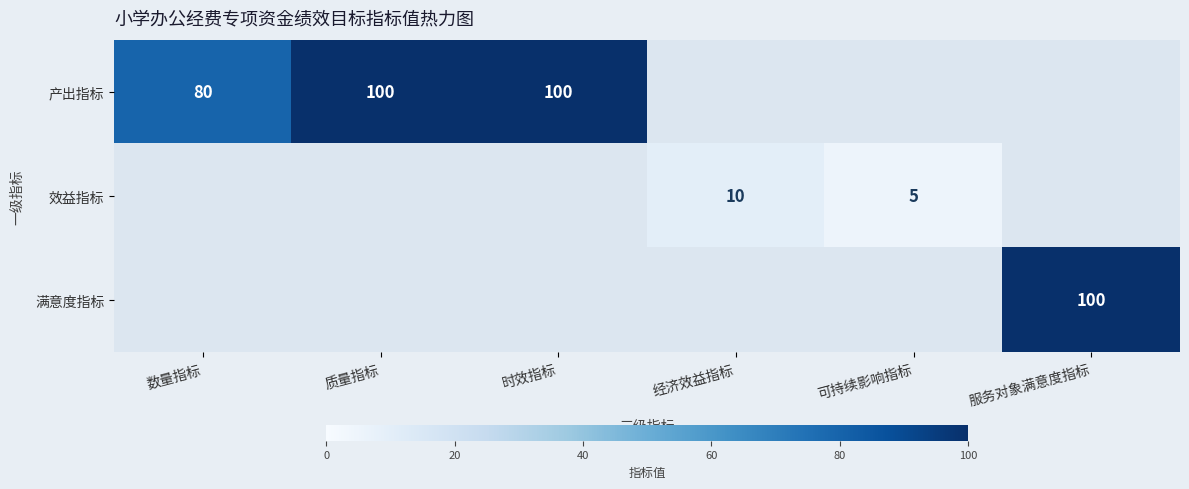

True or false: 产出指标 has a value of 100 at 时效指标.

True